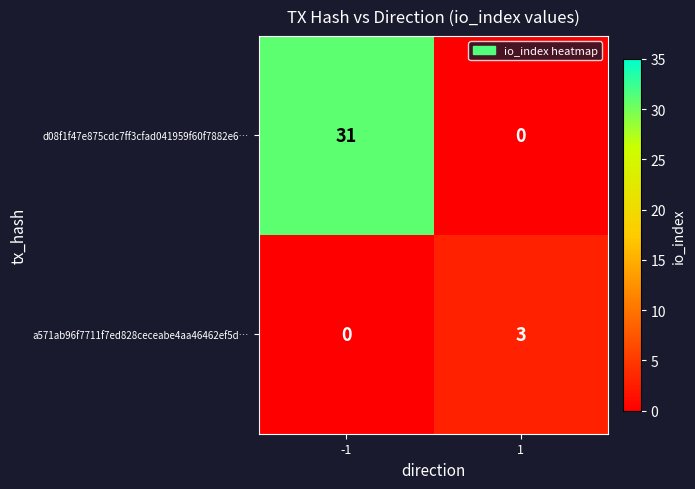

What is the difference between the maximum and minimum values in the d08f1f47e875cdc7ff3cfad041959f60f7882e6… series?

31